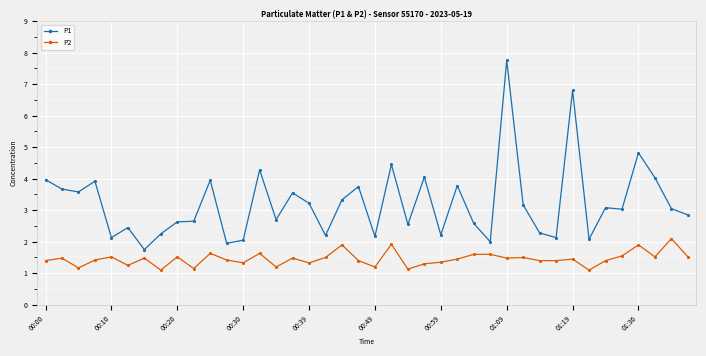

True or false: P2 has more than 1 points higher than both neighbors.

True